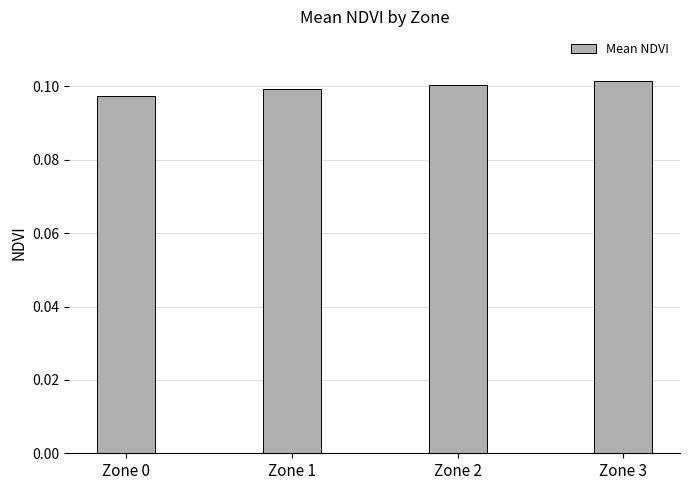

How many values are between 0 and 1?

4